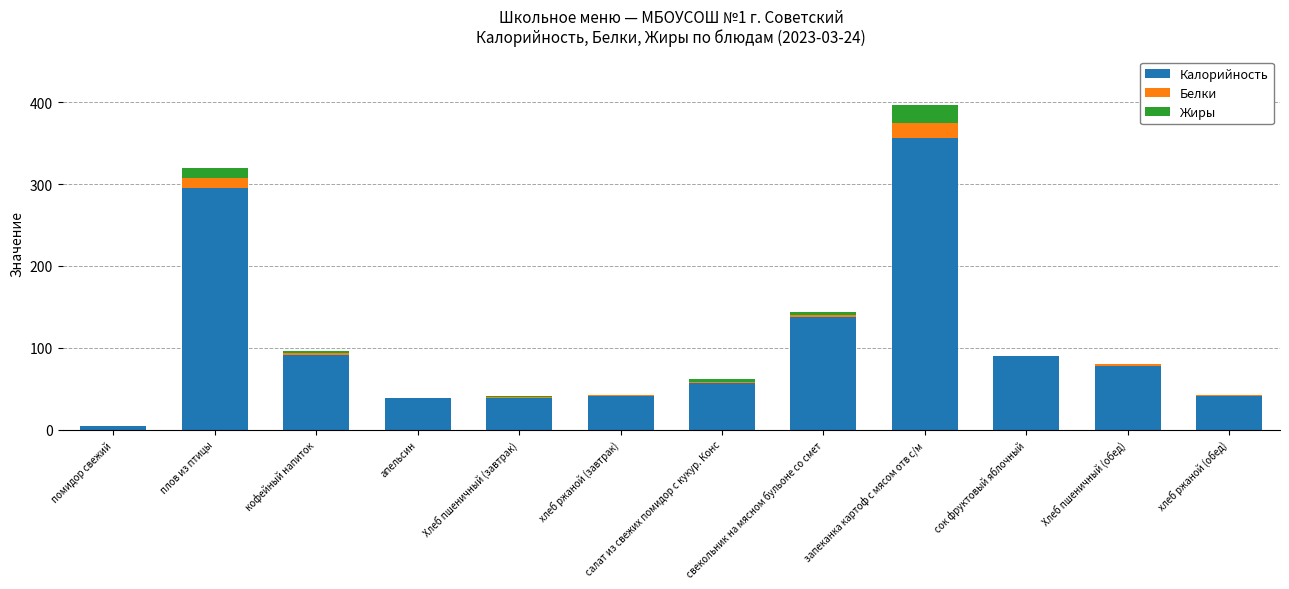

At which category is the sum across all series the highest?

запеканка картоф с мясом отв с/м